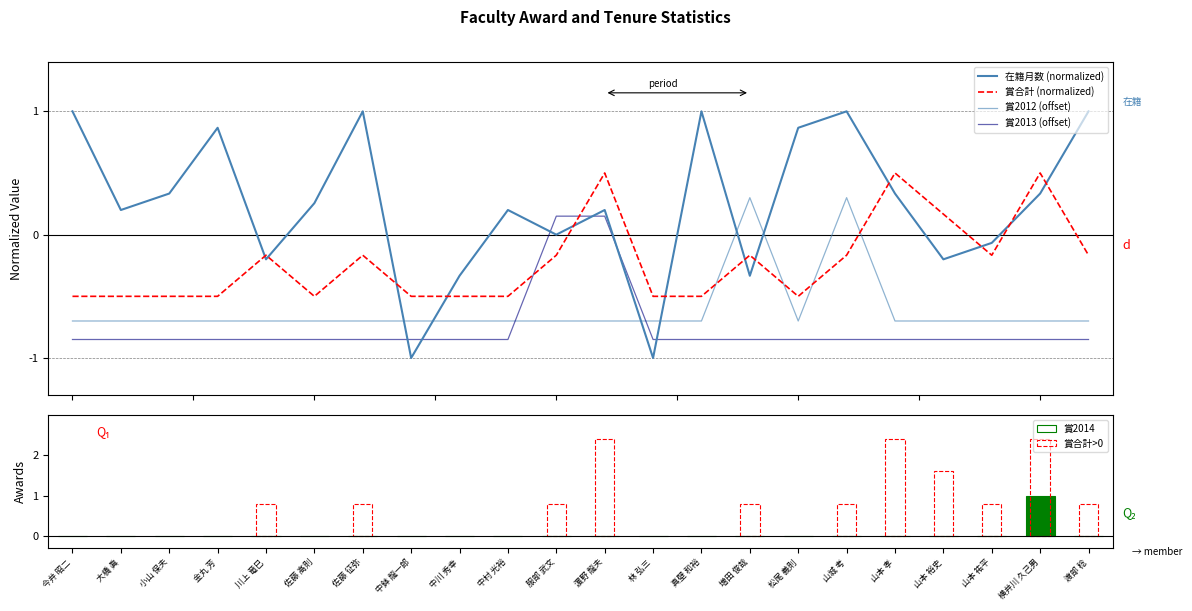

Reading left to right, what are all the values shown in this chart?

在籍月数 (normalized): 1.0	0.2	0.3	0.9	-0.2	0.3	1.0	-1.0	-0.3	0.2	0.0	0.2	-1.0	1.0	-0.3	0.9	1.0	0.3	-0.2	-0.1	0.3	1.0
賞合計 (normalized): -0.5	-0.5	-0.5	-0.5	-0.2	-0.5	-0.2	-0.5	-0.5	-0.5	-0.2	0.5	-0.5	-0.5	-0.2	-0.5	-0.2	0.5	0.2	-0.2	0.5	-0.2
賞2012 (offset): -0.7	-0.7	-0.7	-0.7	-0.7	-0.7	-0.7	-0.7	-0.7	-0.7	-0.7	-0.7	-0.7	-0.7	0.3	-0.7	0.3	-0.7	-0.7	-0.7	-0.7	-0.7
賞2013 (offset): -0.8	-0.8	-0.8	-0.8	-0.8	-0.8	-0.8	-0.8	-0.8	-0.8	0.2	0.2	-0.8	-0.8	-0.8	-0.8	-0.8	-0.8	-0.8	-0.8	-0.8	-0.8